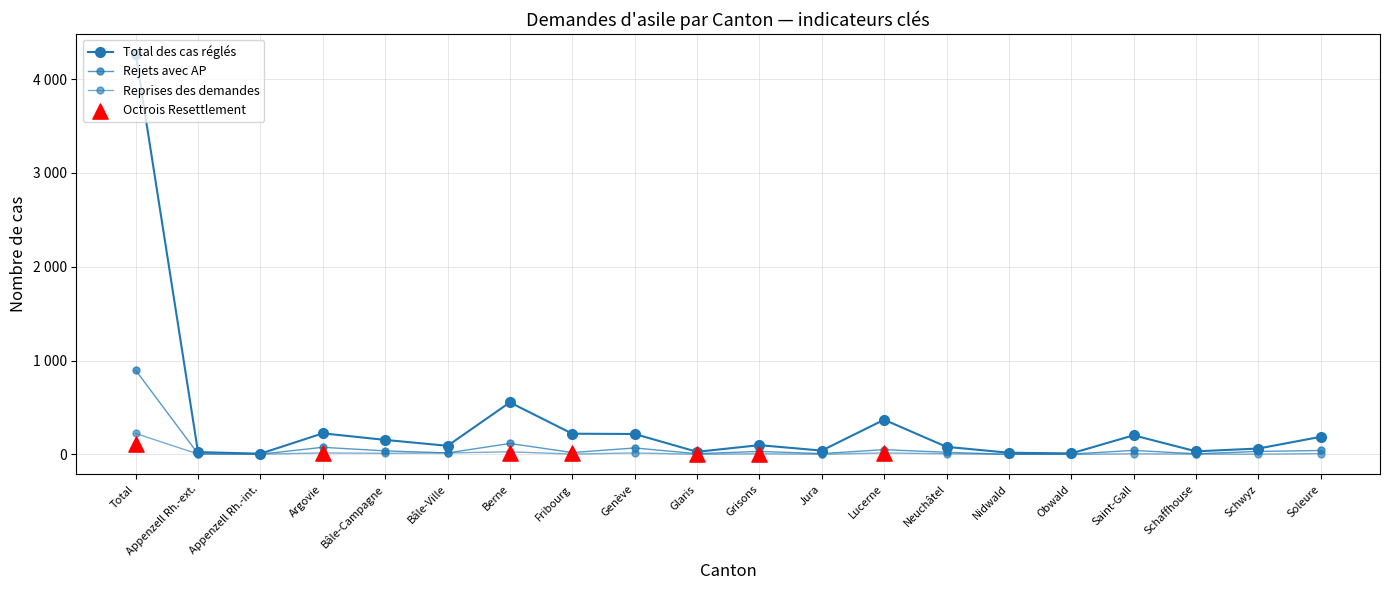

Which series has the largest total across all categories?

Total des cas réglés